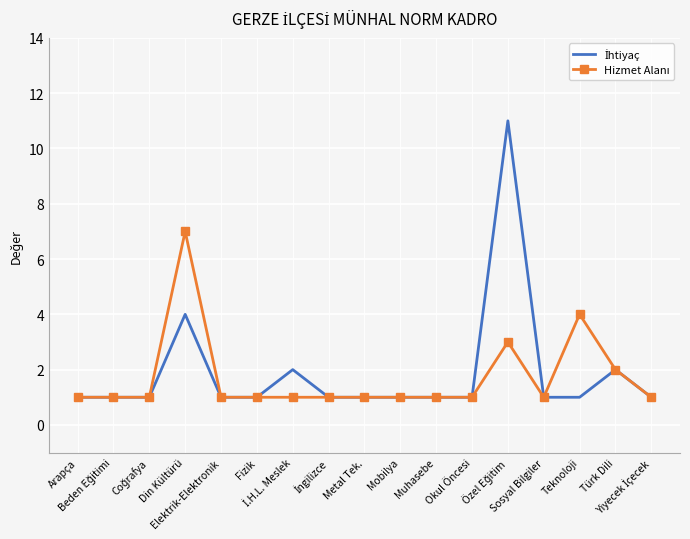

What is the greatest value displayed?

11